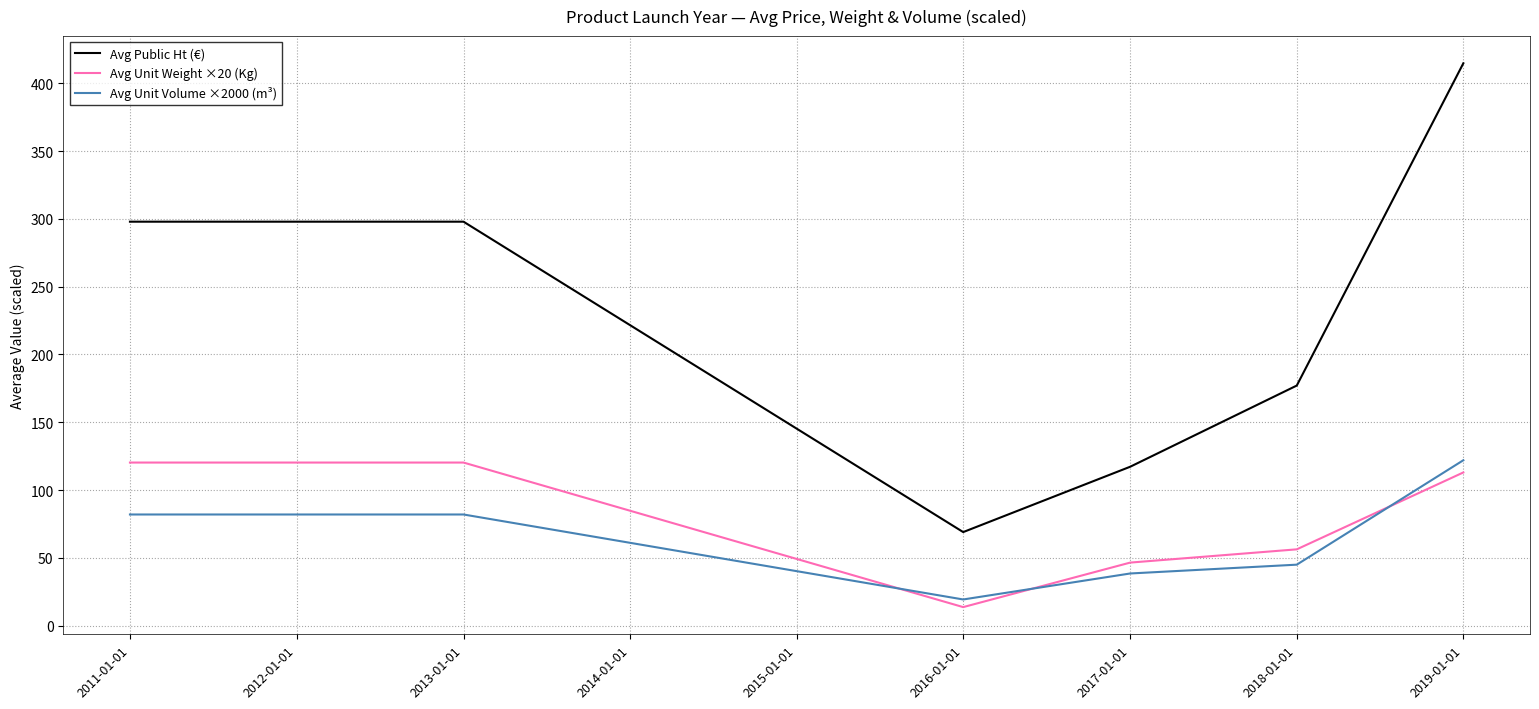

At which category is the sum across all series the highest?

2019-01-01